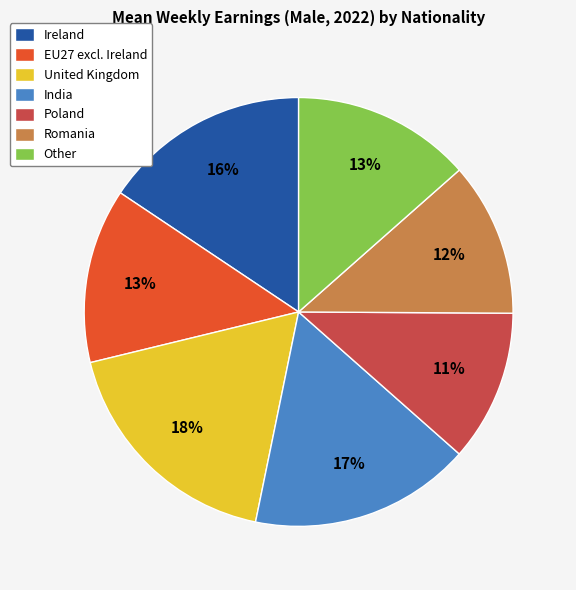

Which category has the biggest portion of the pie?

United Kingdom